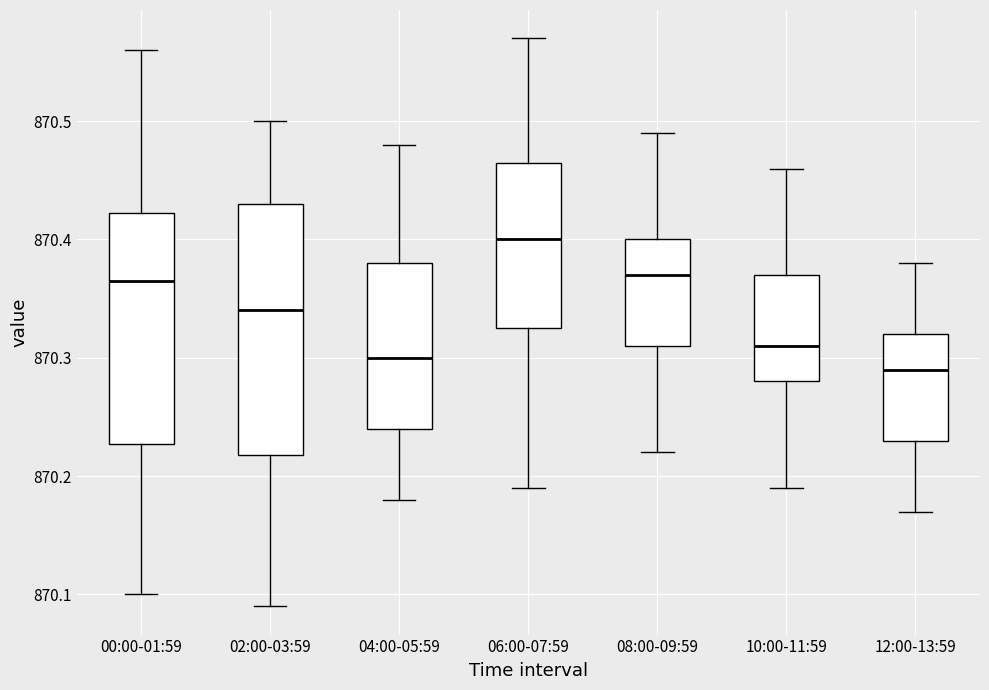

Reading left to right, transcribe this box plot: for each box, give where its median line is, the range the box spans, and where its two whiskers end, as read against the y-axis. The values are not printed on the chart, so give them approximately, as read against the axis.

00:00-01:59: median 870.37, box 870.23 to 870.42, whiskers 870.10 to 870.56
02:00-03:59: median 870.34, box 870.22 to 870.43, whiskers 870.09 to 870.50
04:00-05:59: median 870.30, box 870.24 to 870.38, whiskers 870.18 to 870.48
06:00-07:59: median 870.40, box 870.33 to 870.47, whiskers 870.19 to 870.57
08:00-09:59: median 870.37, box 870.31 to 870.40, whiskers 870.22 to 870.49
10:00-11:59: median 870.31, box 870.28 to 870.37, whiskers 870.19 to 870.46
12:00-13:59: median 870.29, box 870.23 to 870.32, whiskers 870.17 to 870.38